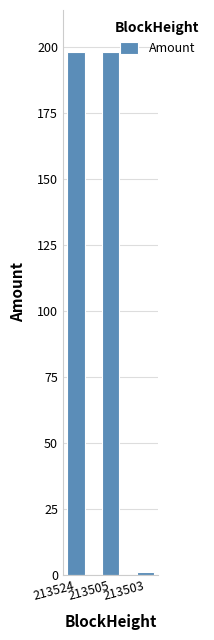

Which label corresponds to the smallest value in the chart?

213503